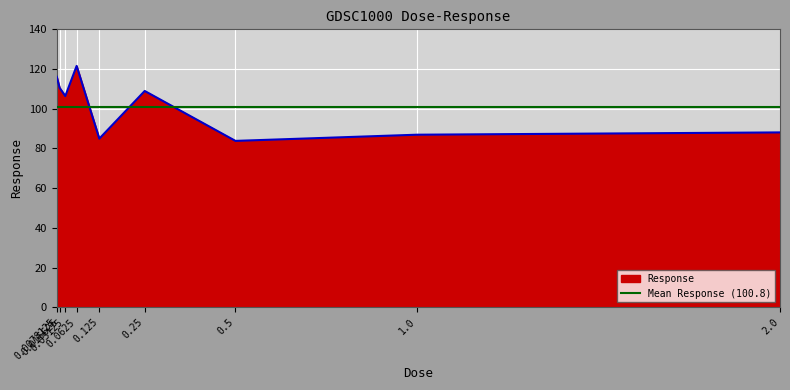

The chart shows a value of 84.9 at 0.125. True or false?

True